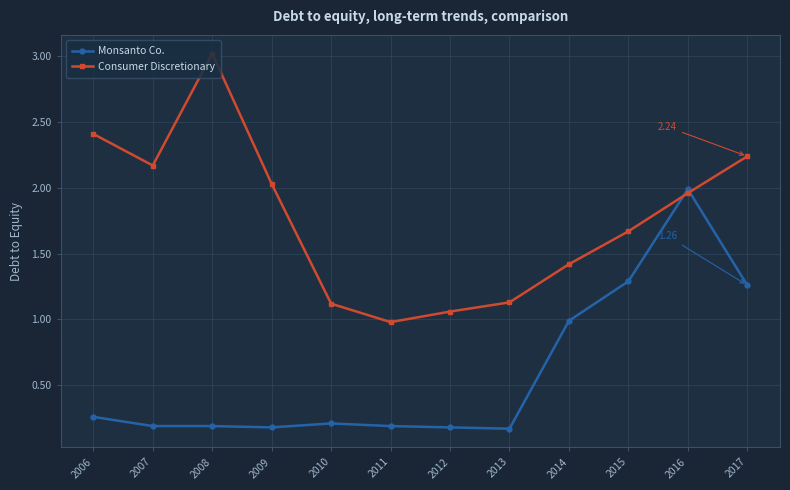

What is the total value across all series at 2006?

2.7